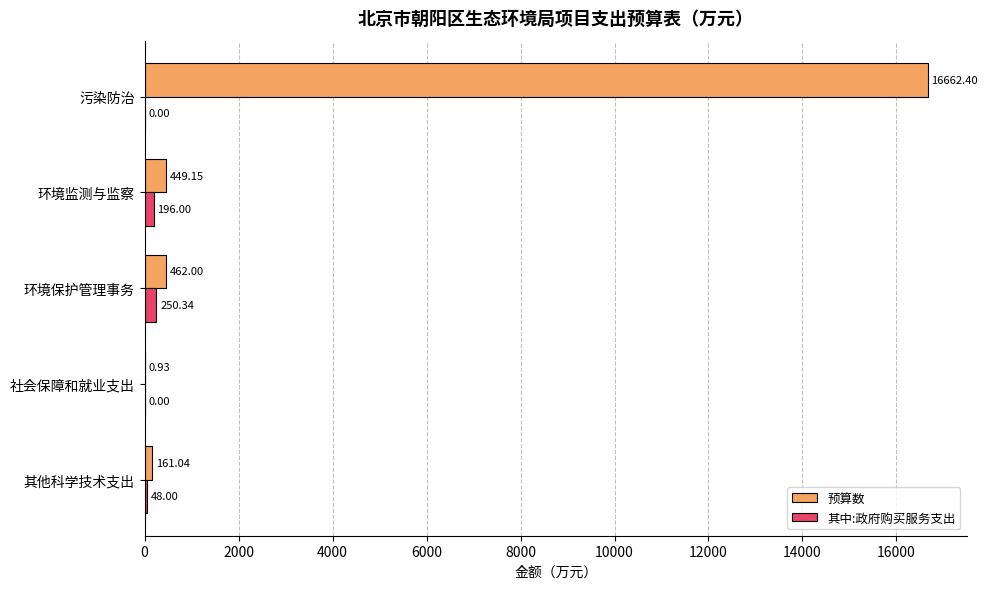

At which category is the sum across all series the highest?

污染防治